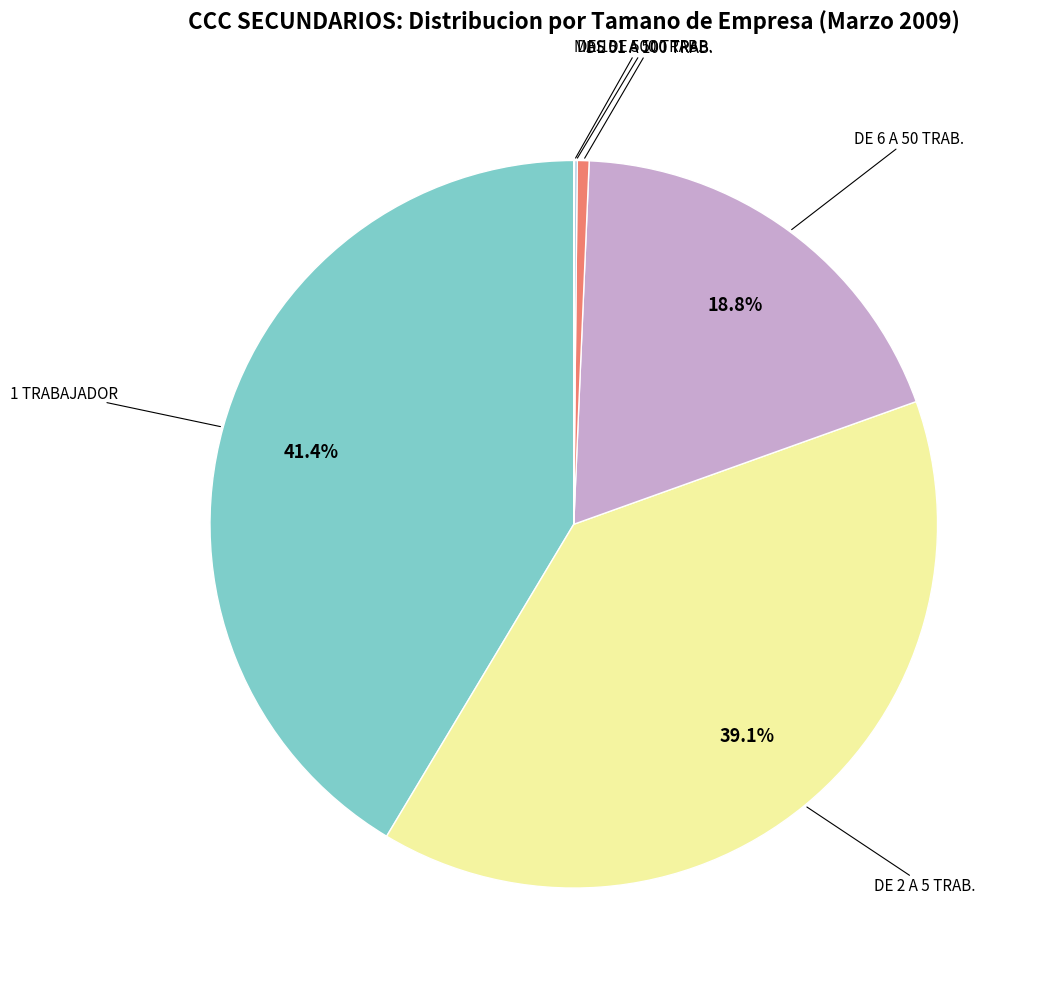

How many slices are in this pie chart?

6